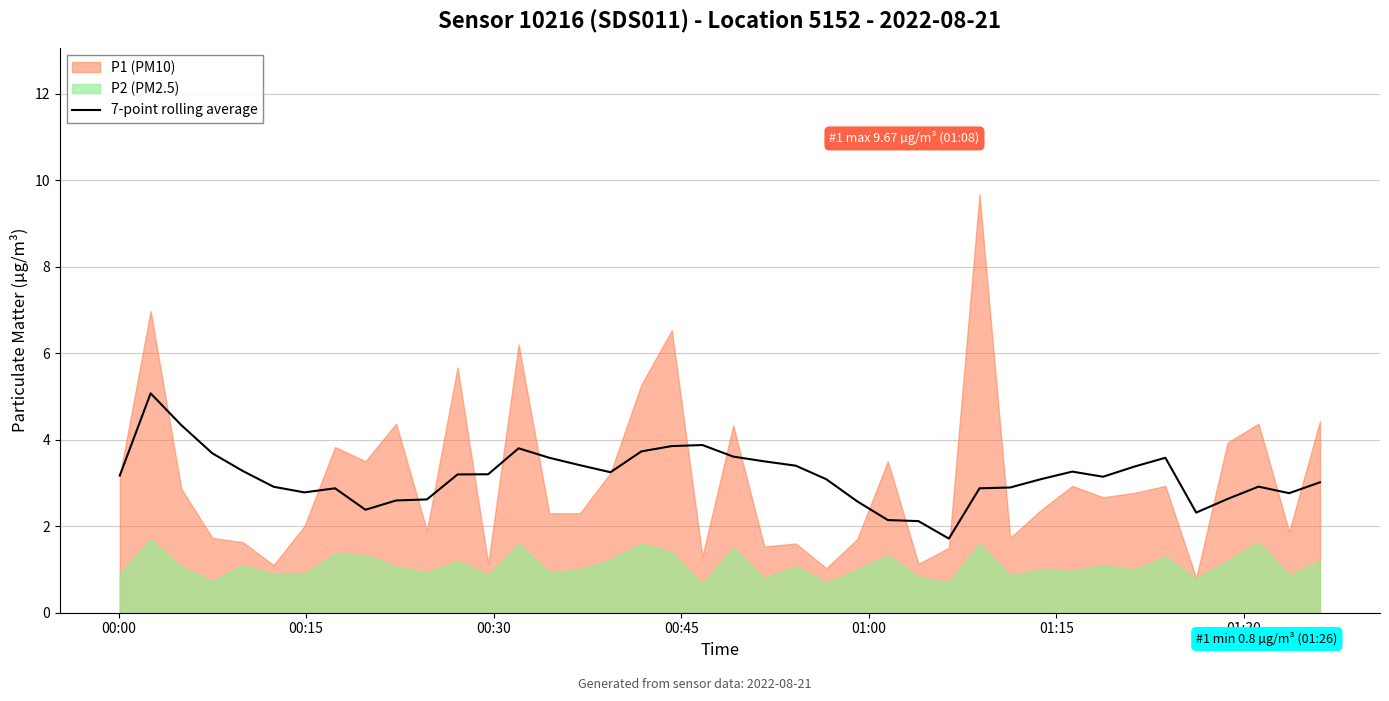

What is the highest value of the 7-point rolling average series?

5.1